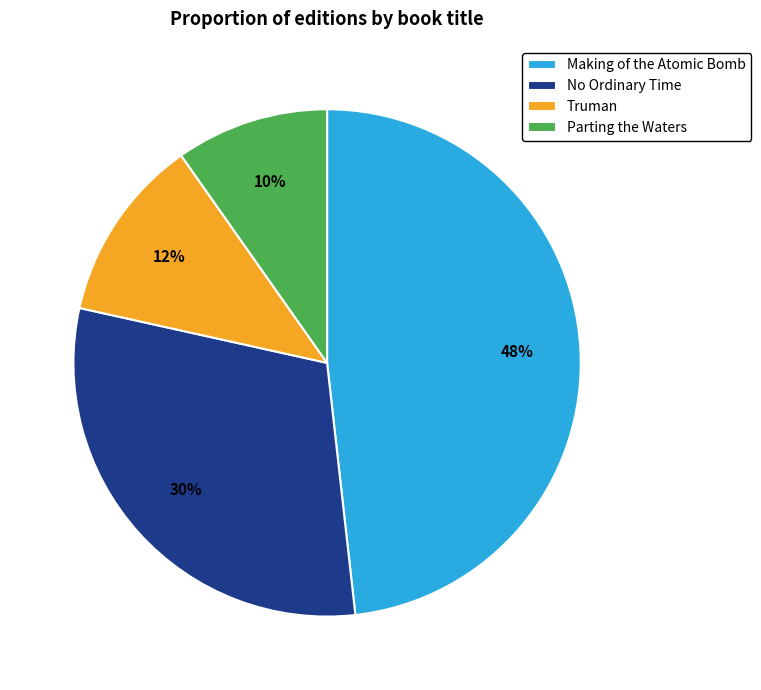

What percentage is the Making of the Atomic Bomb slice, to the nearest percent?

48%